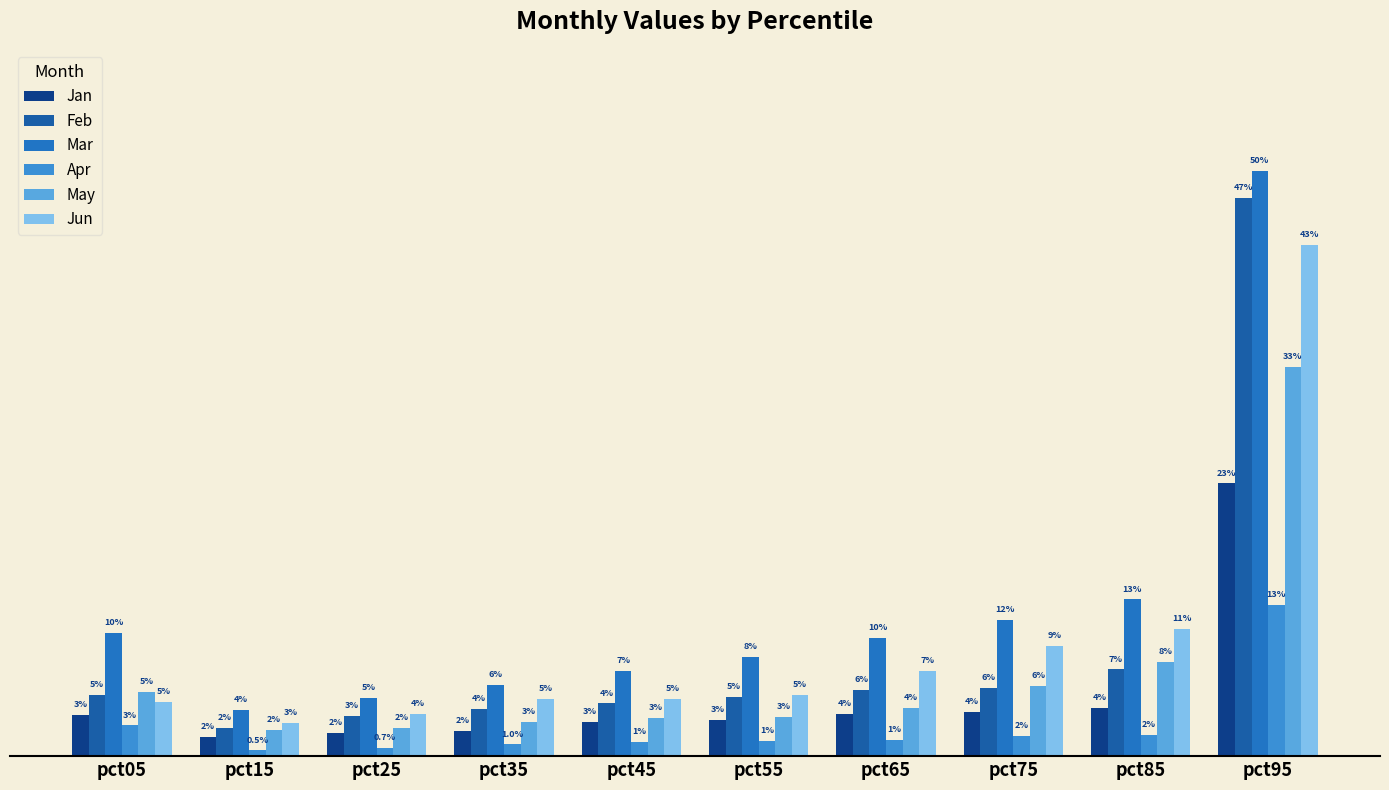

Are the bars horizontal?

No